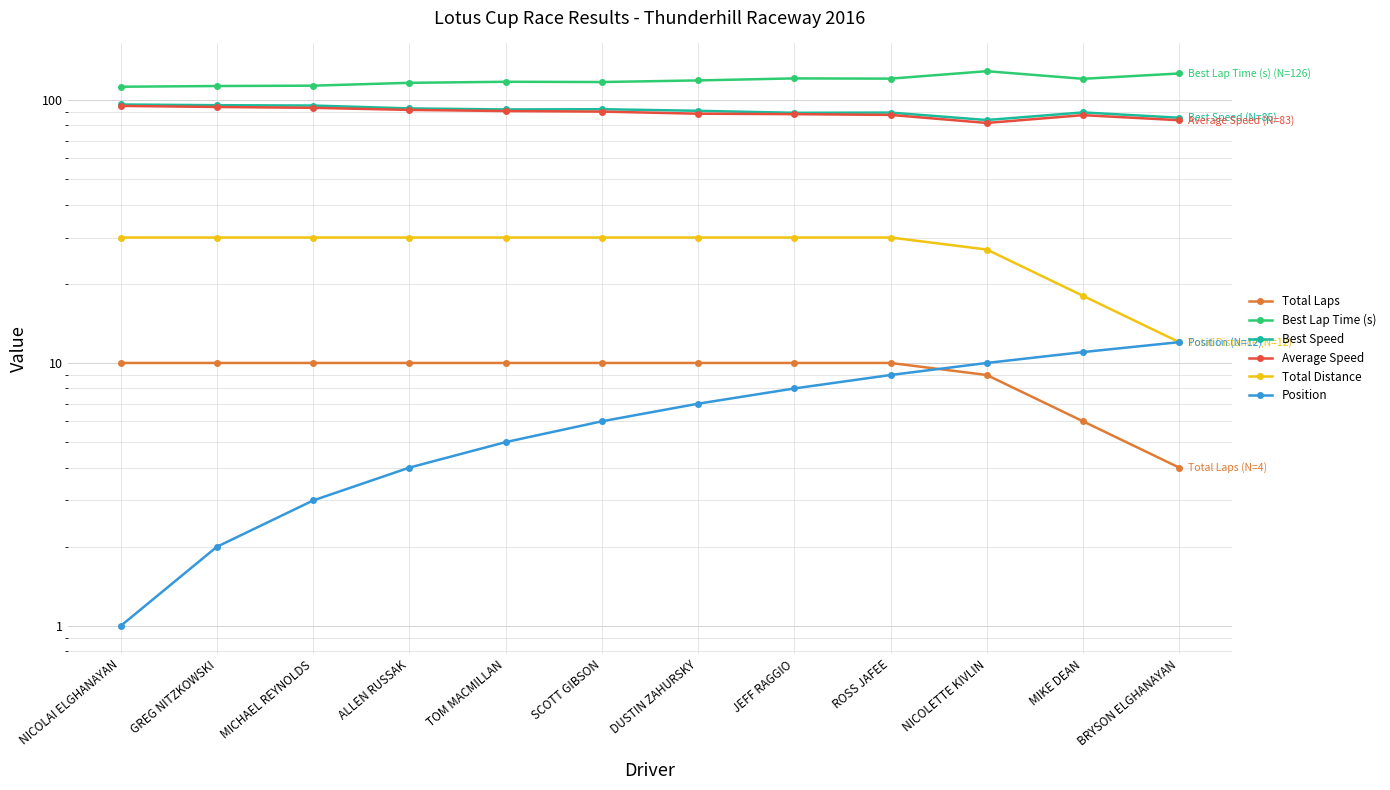

What is the maximum value for Best Speed?

96.2